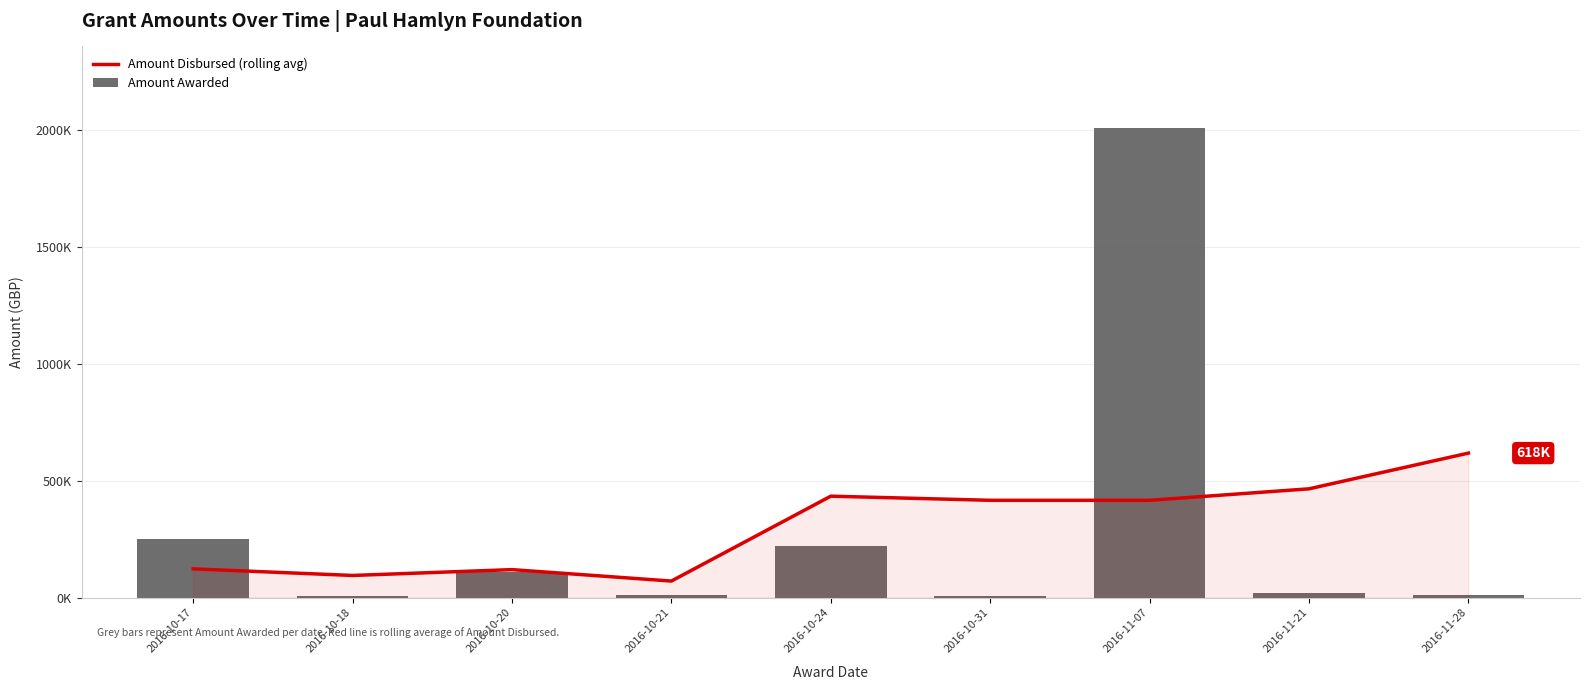

What are all the series names shown in the legend?

Amount Disbursed (rolling avg), Amount Awarded